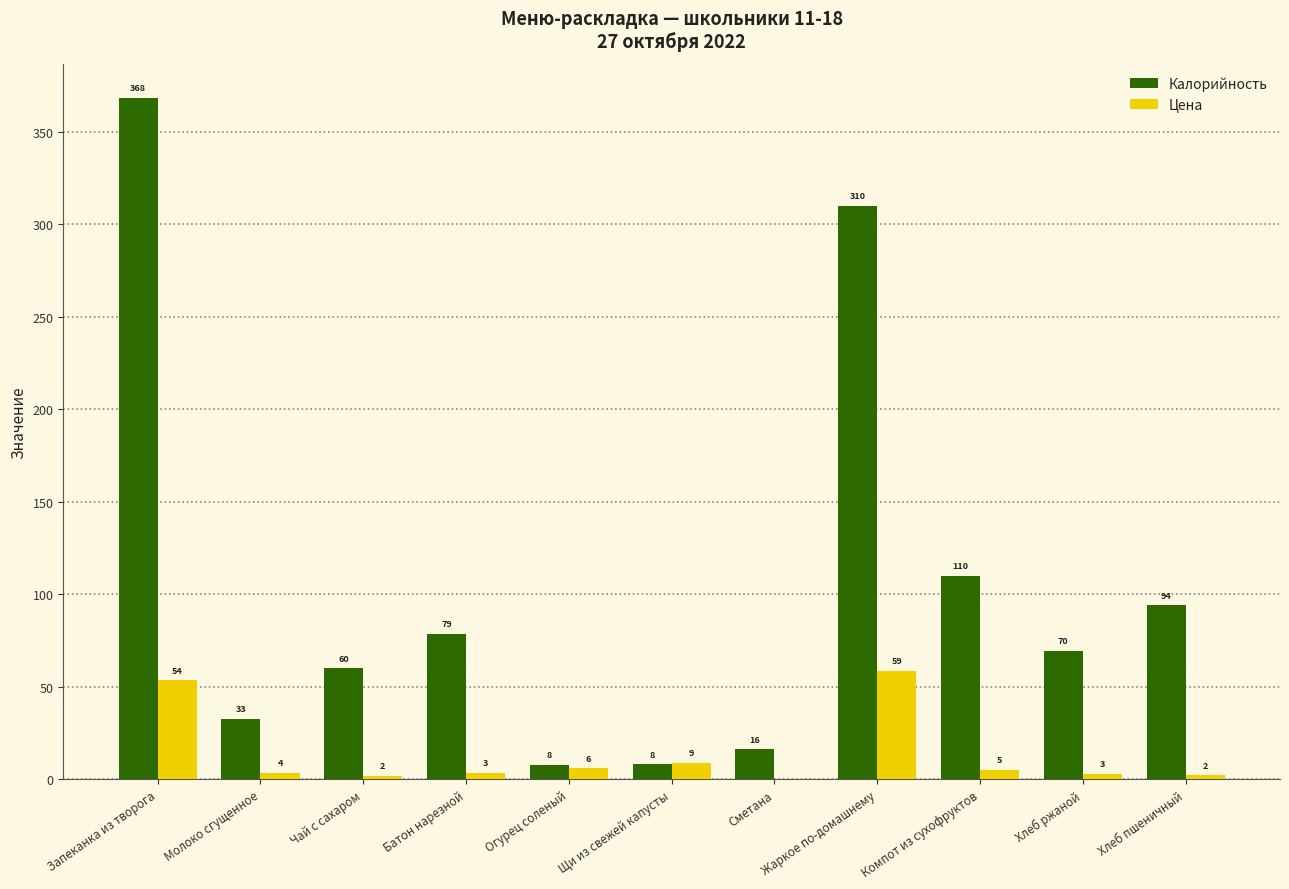

What are all the series names shown in the legend?

Калорийность, Цена